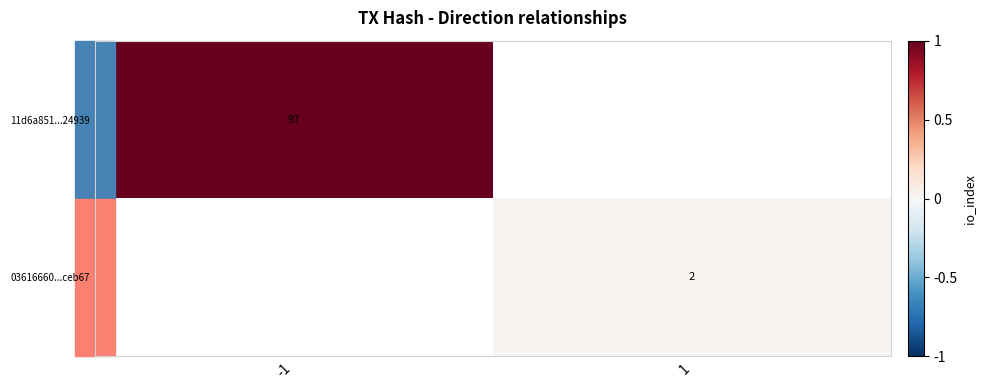

True or false: 03616660...ceb67 has a value of 2 at 1.

True